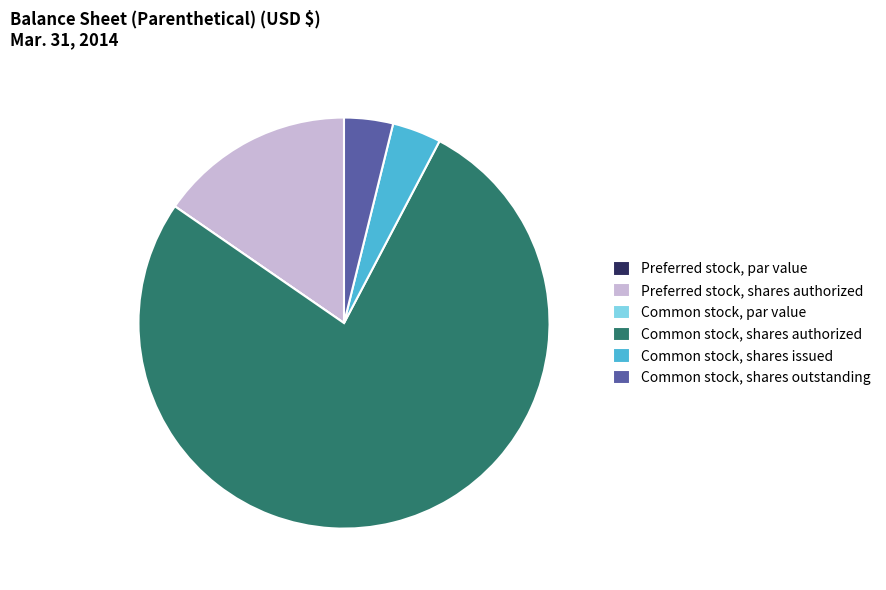

Combined, do Preferred stock, shares authorized and Common stock, shares outstanding account for over 50%?

No